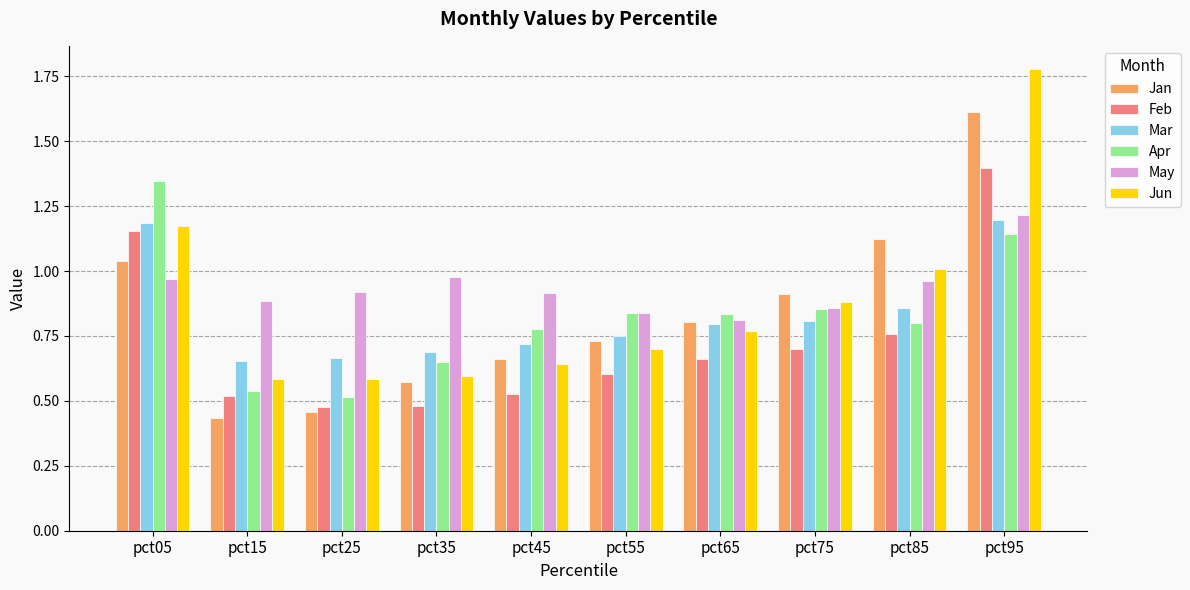

Between pct25 and pct45, which series saw the biggest shift?

Apr